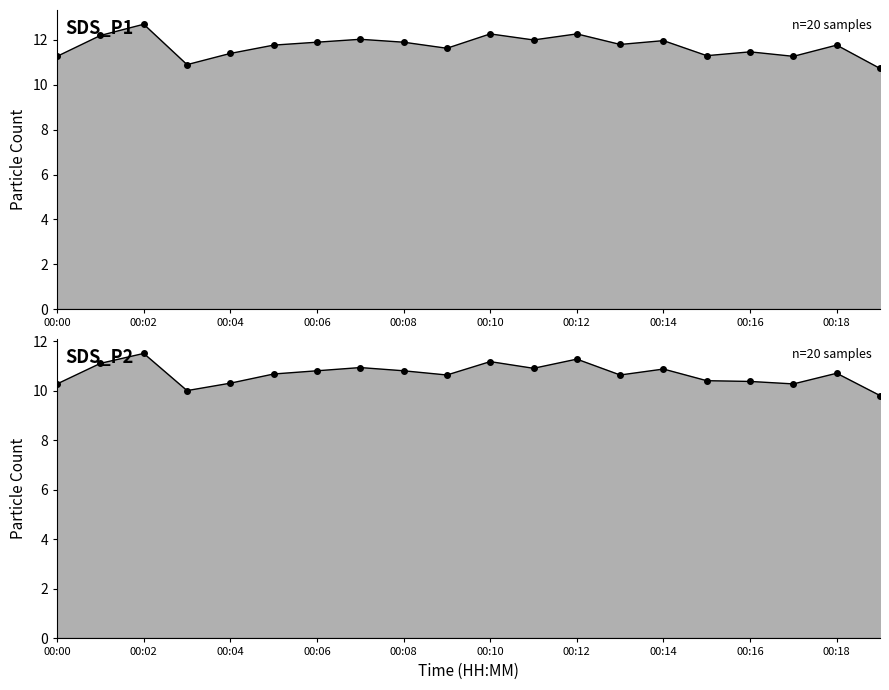

What are all the series names shown in the legend?

SDS_P1, SDS_P2